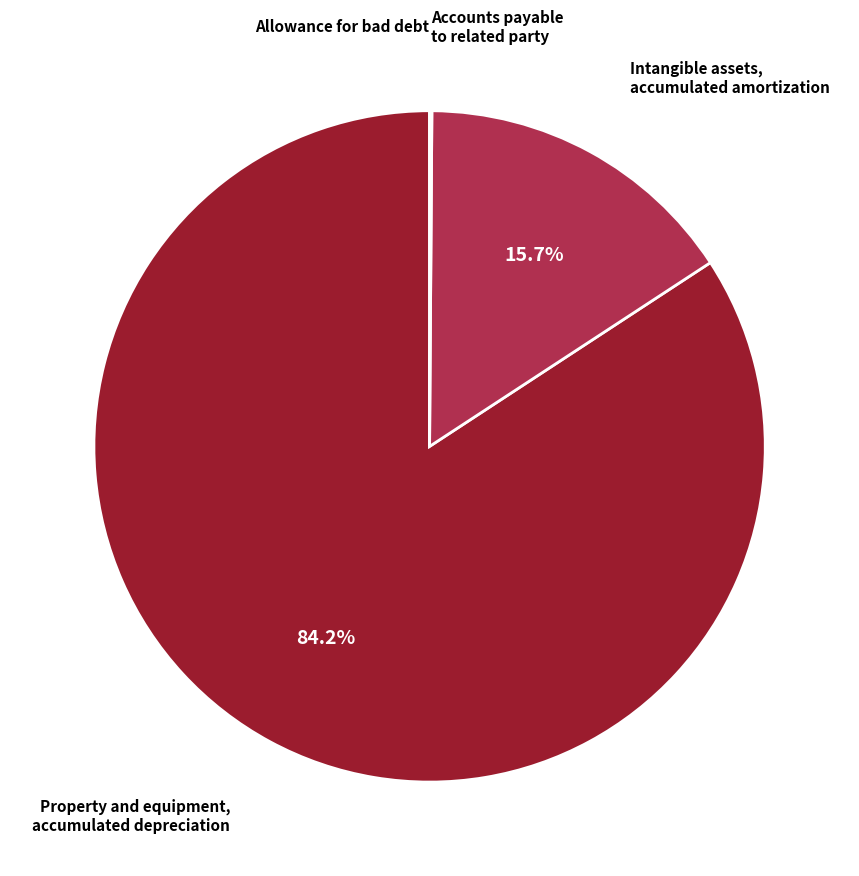

Does any single category account for the majority?

Yes